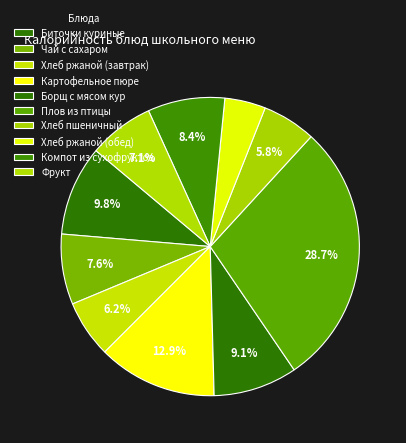

Is there any slice that represents more than half of the pie?

No